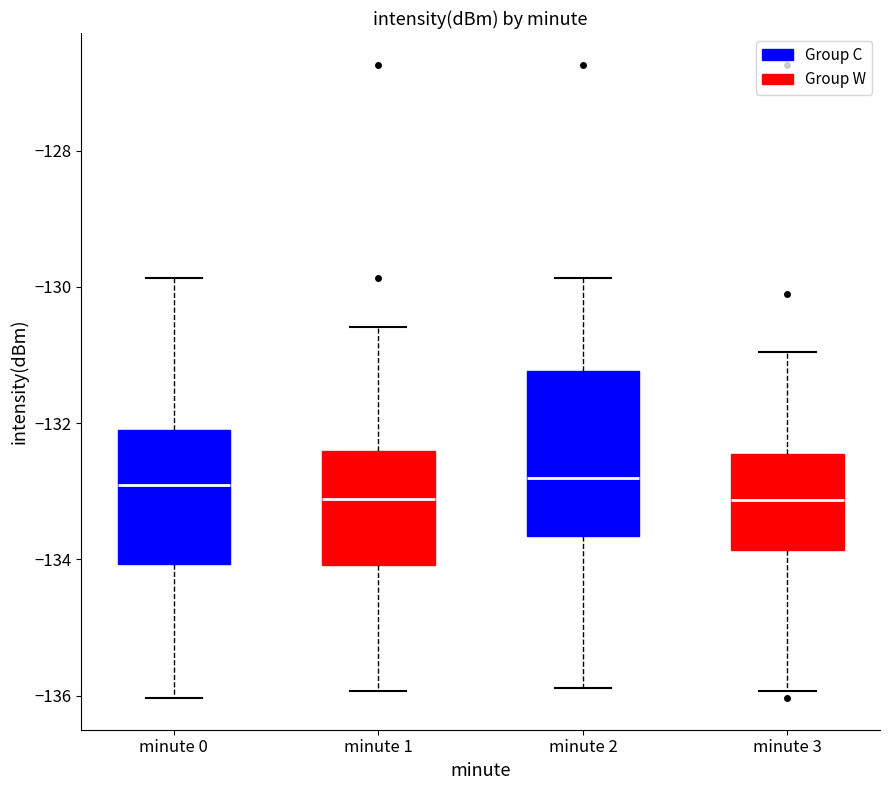

Which box is the tallest, from its lower edge to its upper edge?

minute 2